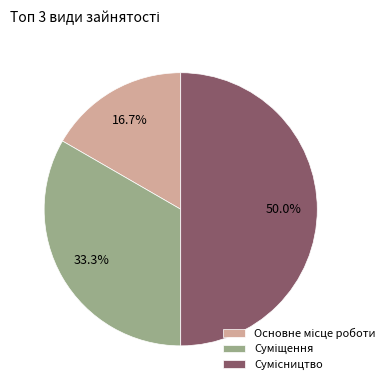

How many slices are in this pie chart?

3